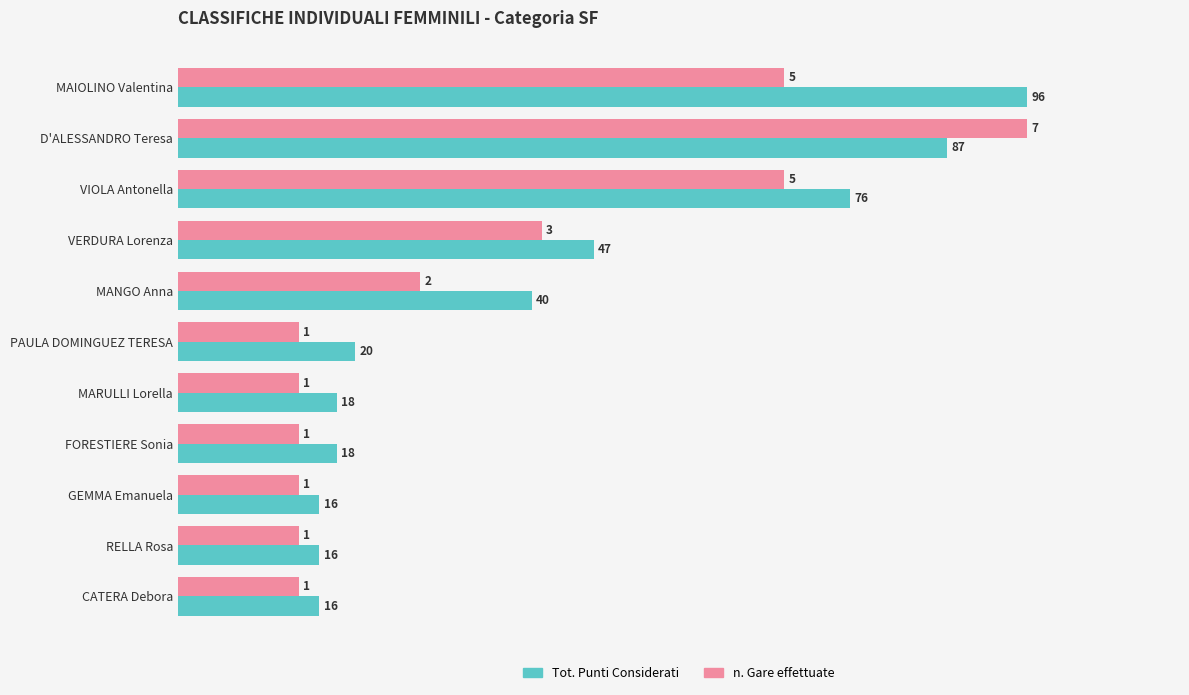

What is the greatest value displayed?

96.0